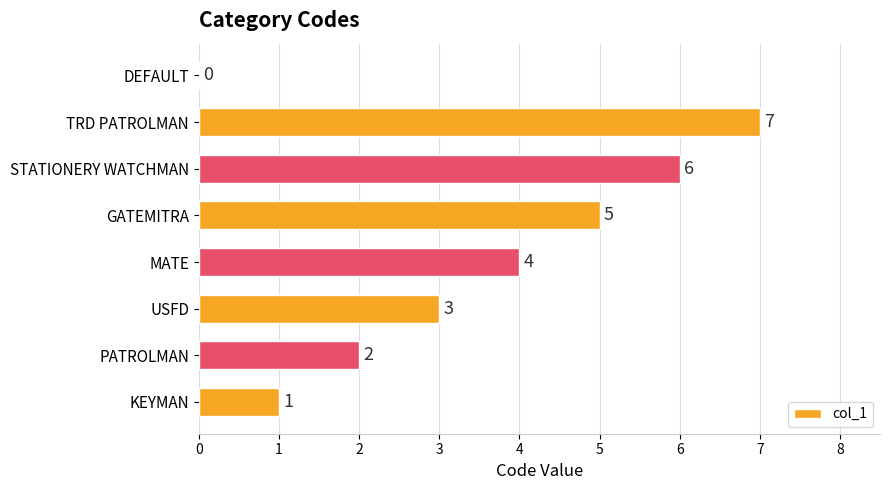

Is it true that the value at MATE is 4?

True